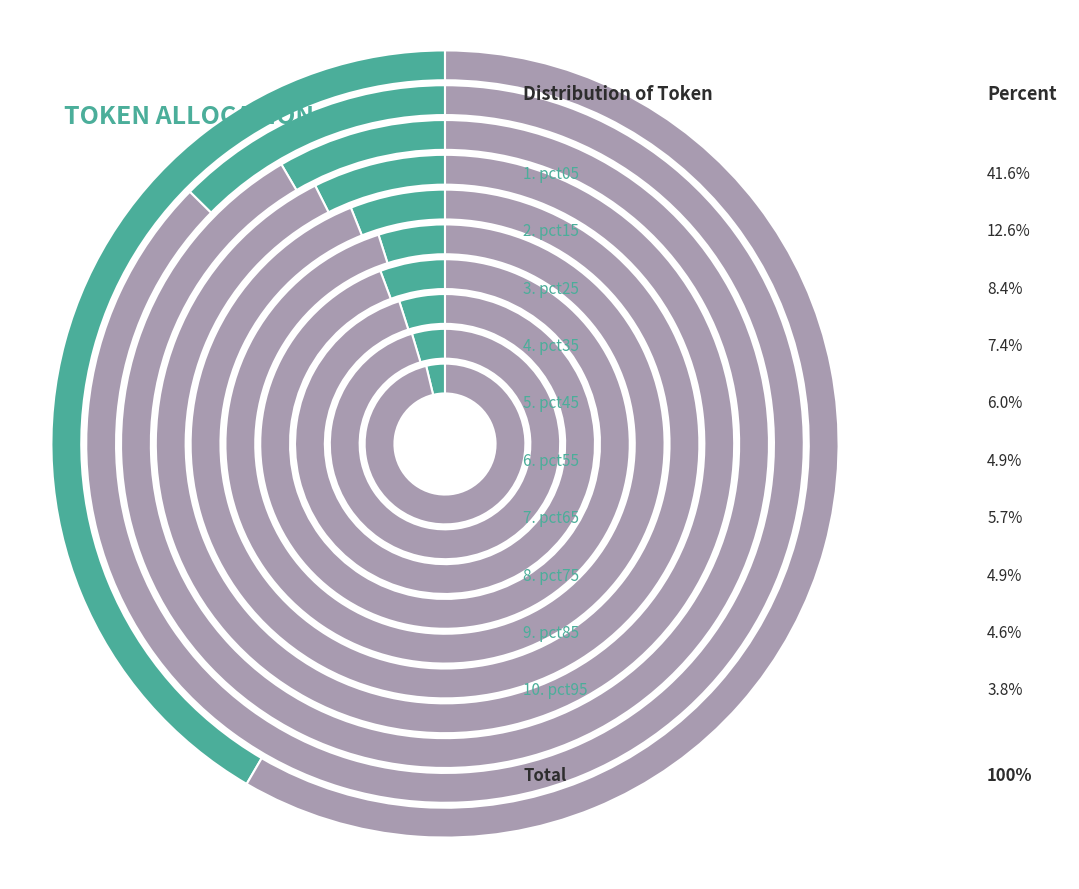

How many segments does this pie chart have?

10